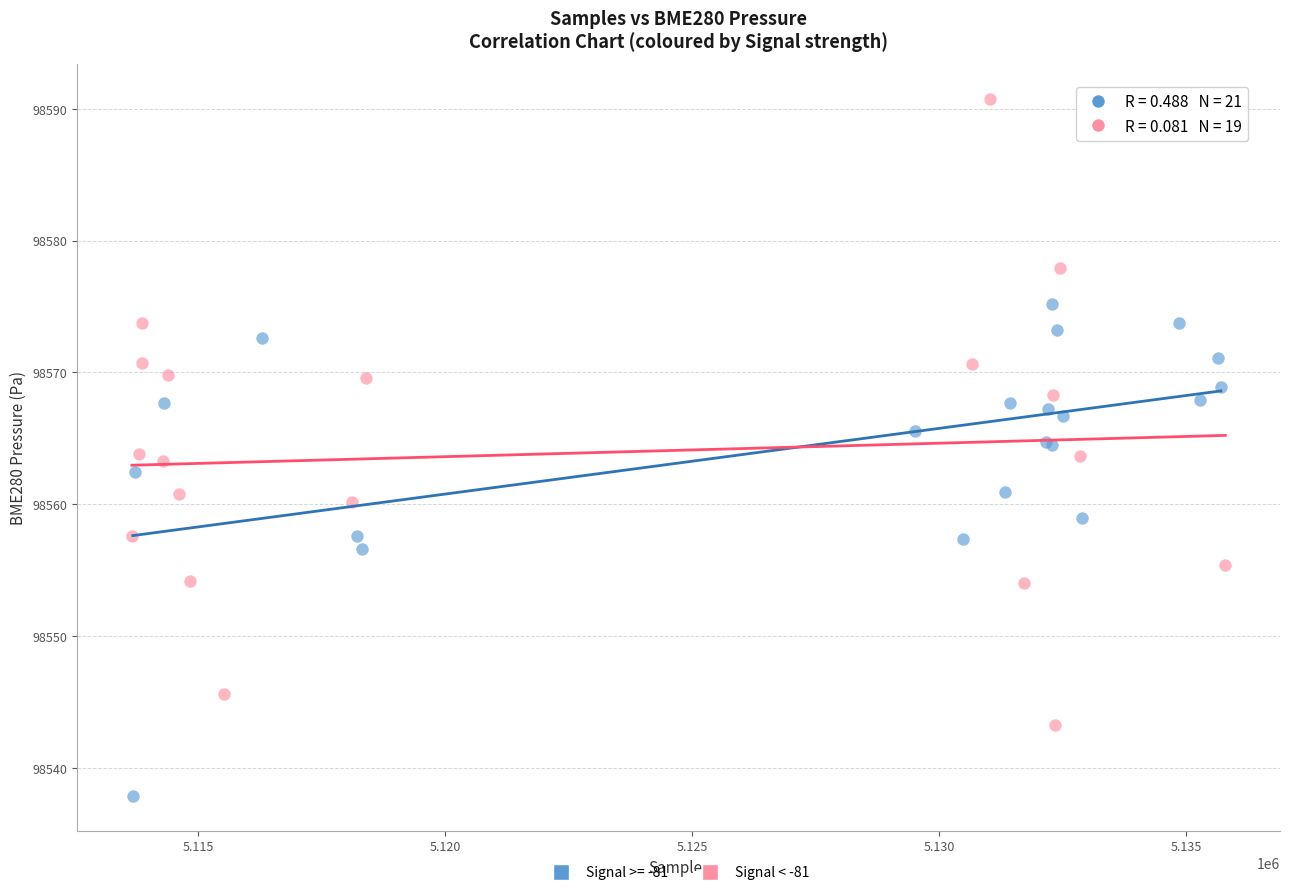

Which series has the largest Y range (max minus min)?

Signal < -81